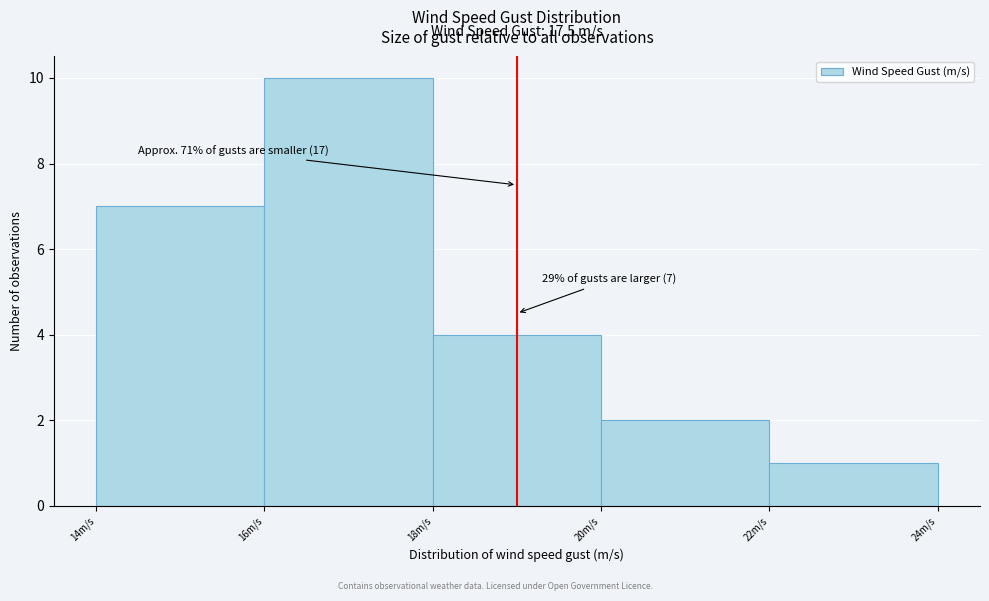

Over which range of the x-axis is the bar tallest?

16 to 18